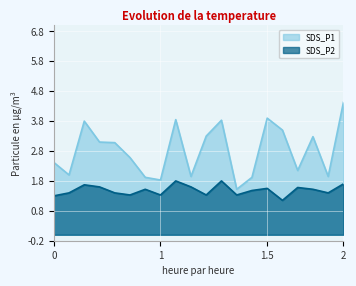

Which series has the largest total across all categories?

SDS_P1